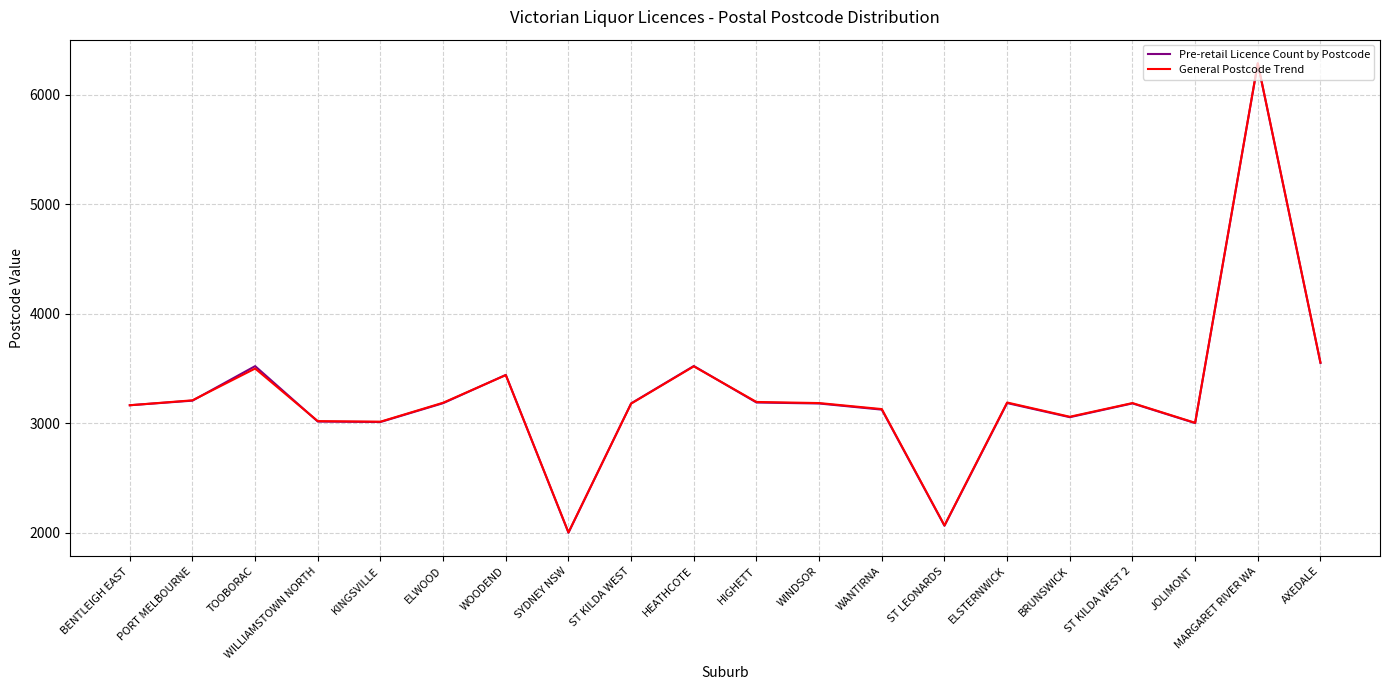

Which category has the lowest value in the General Postcode Trend series?

SYDNEY NSW